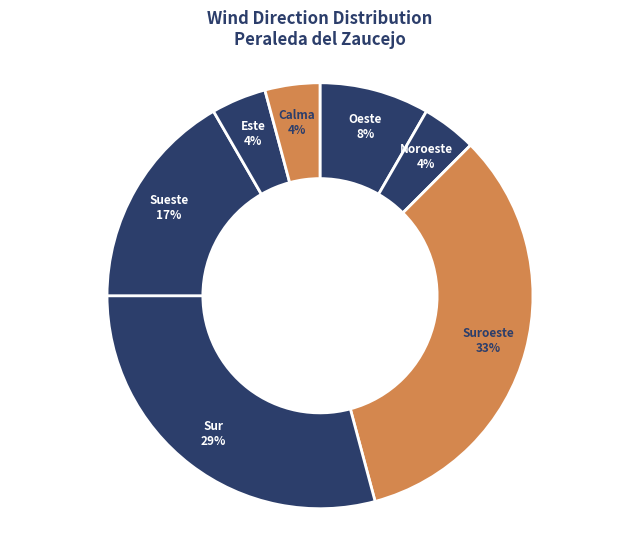

How many slices are in this pie chart?

7